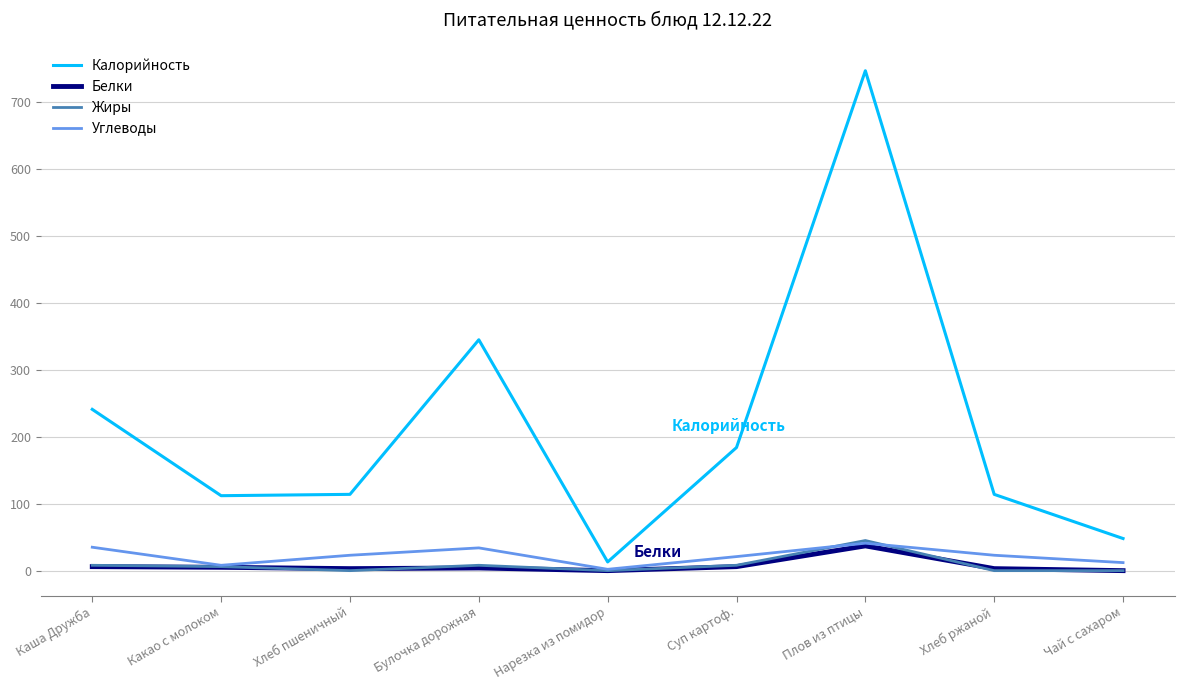

What is the total value across all series at Хлеб ржаной?

140